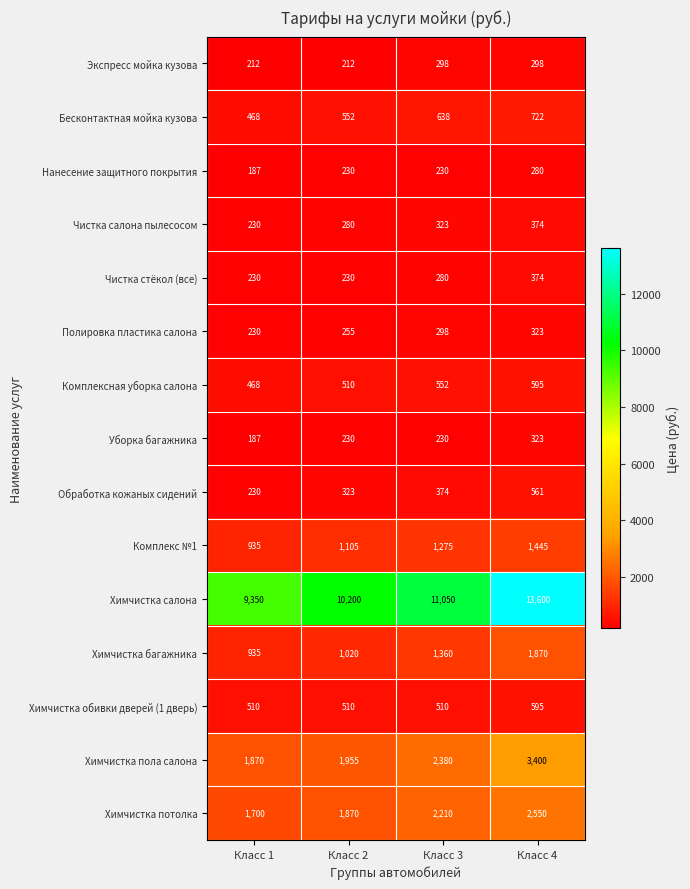

Rank the categories by Чистка салона пылесосом value from highest to lowest.

Класс 4, Класс 3, Класс 2, Класс 1